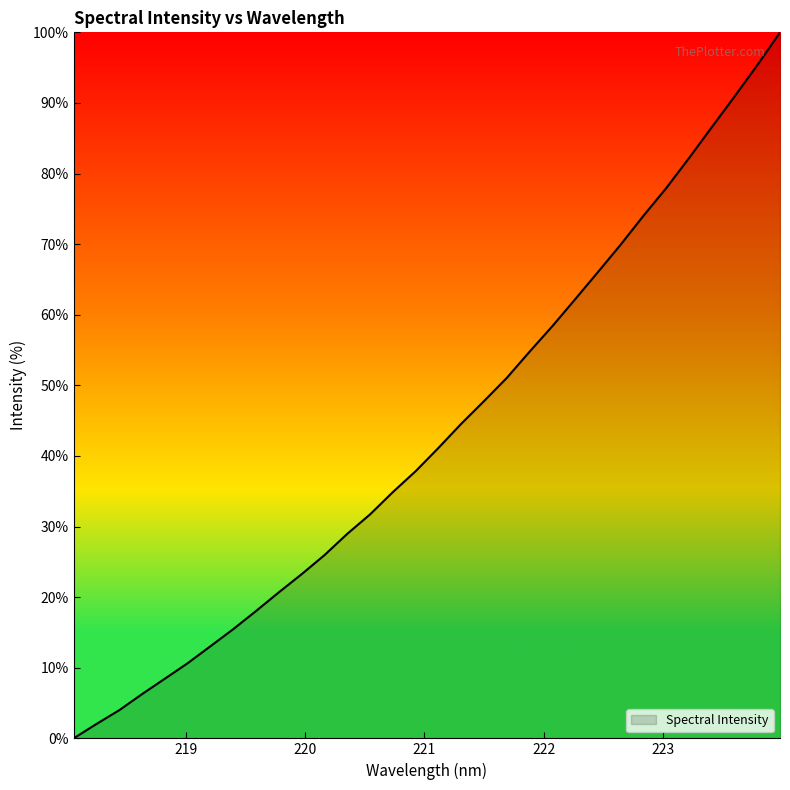

Does the chart display data point markers on the line(s)?

No